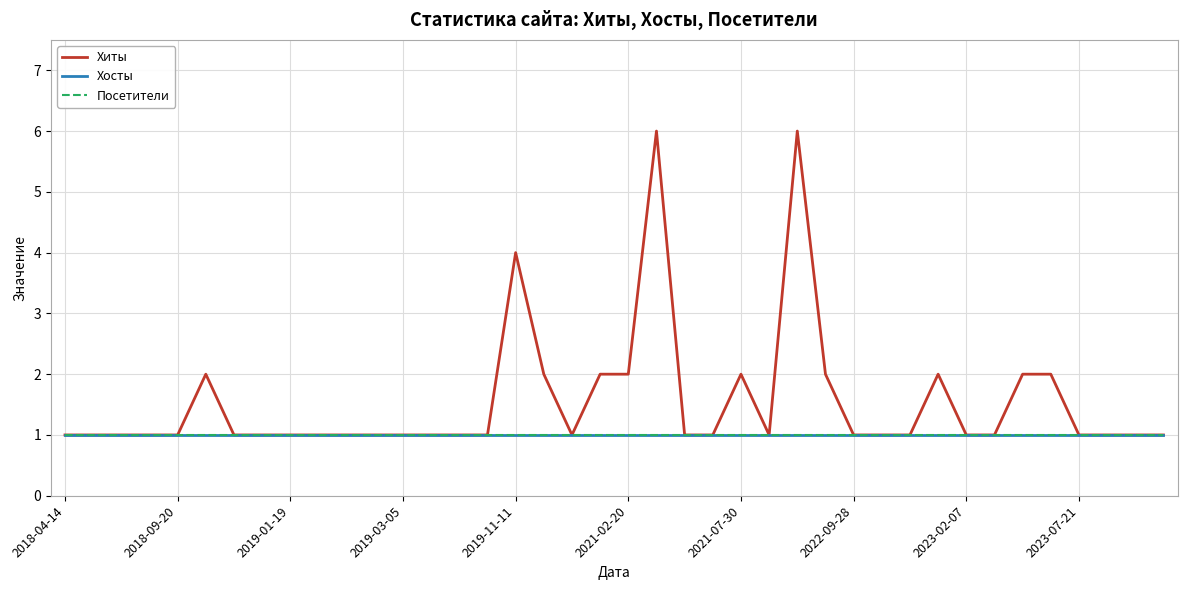

Is this an area chart (filled region under the line)?

No